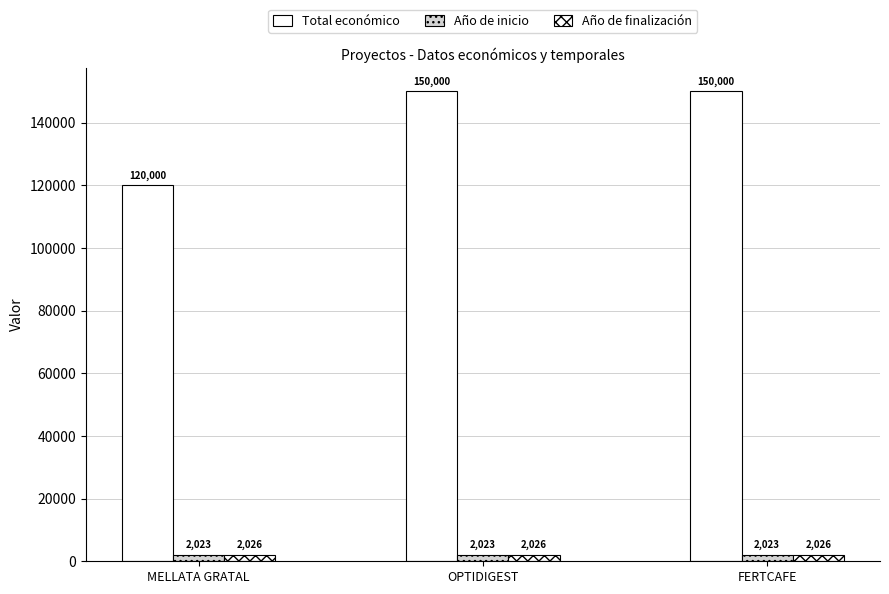

Count the number of categories in the chart.

3